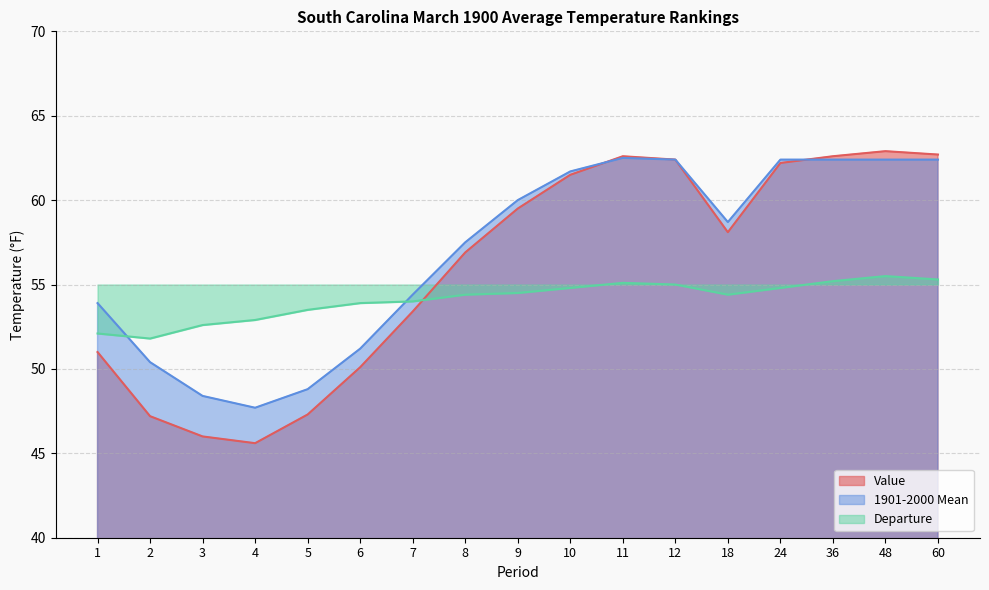

Which label corresponds to the largest value in the chart?

48